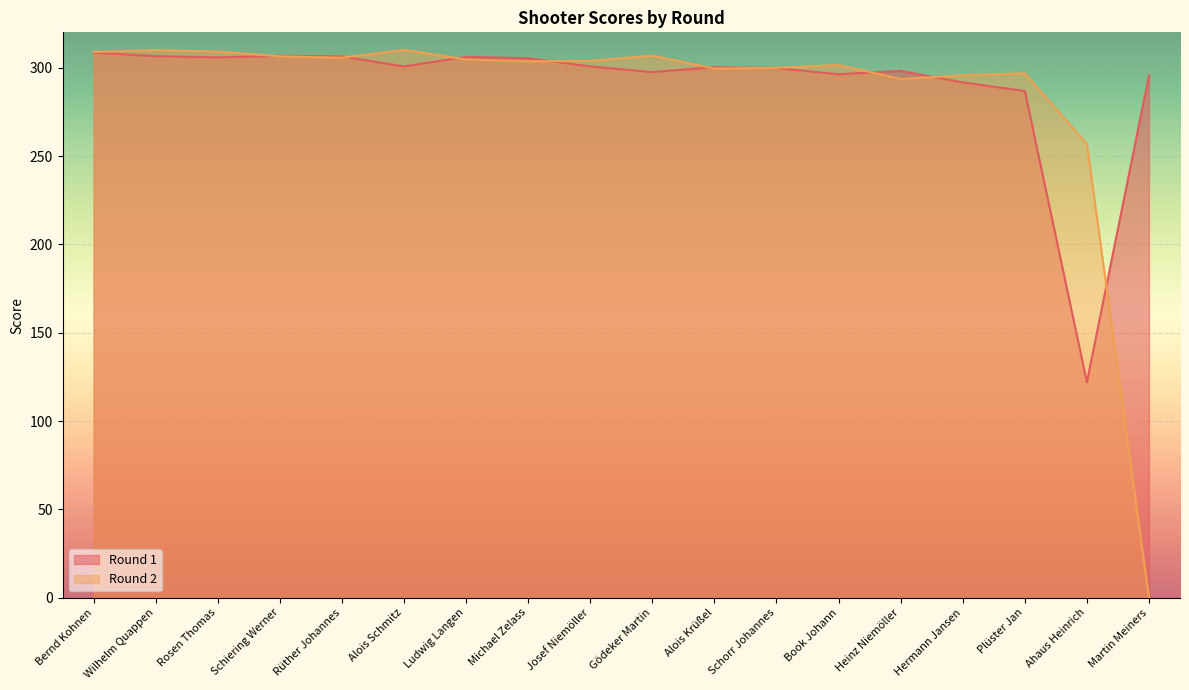

The Round 2 series shows 438.0 at Alois Krüßel. True or false?

False